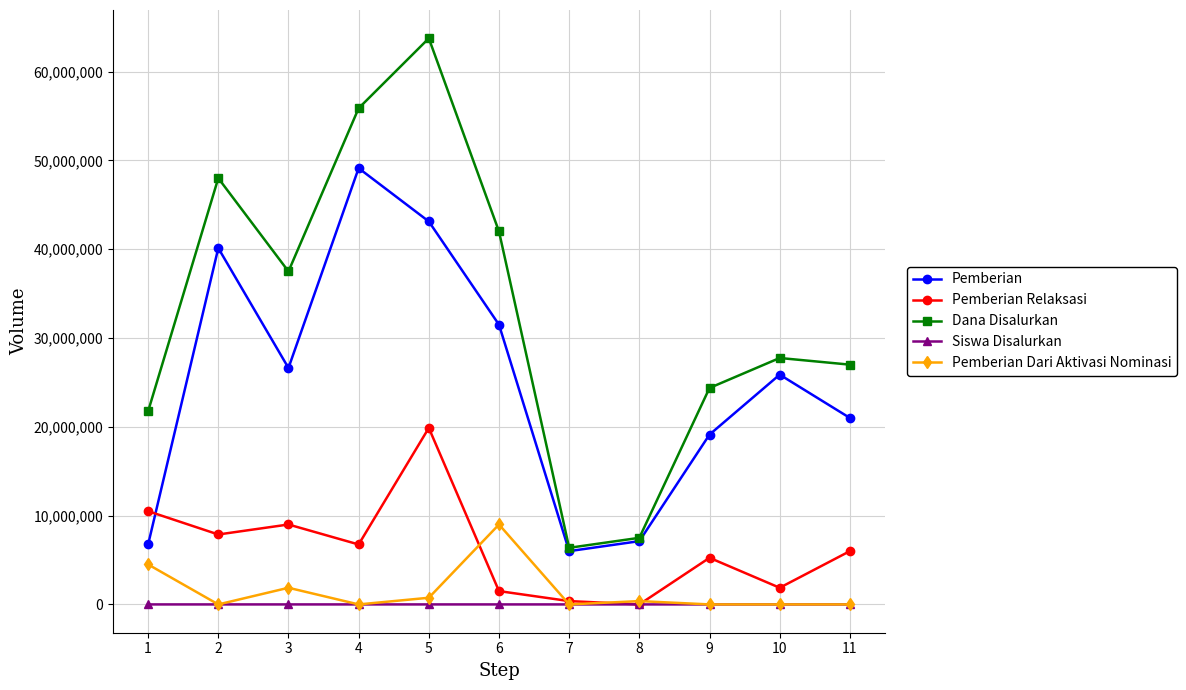

The Pemberian Dari Aktivasi Nominasi series shows 4051032 at 7. True or false?

False